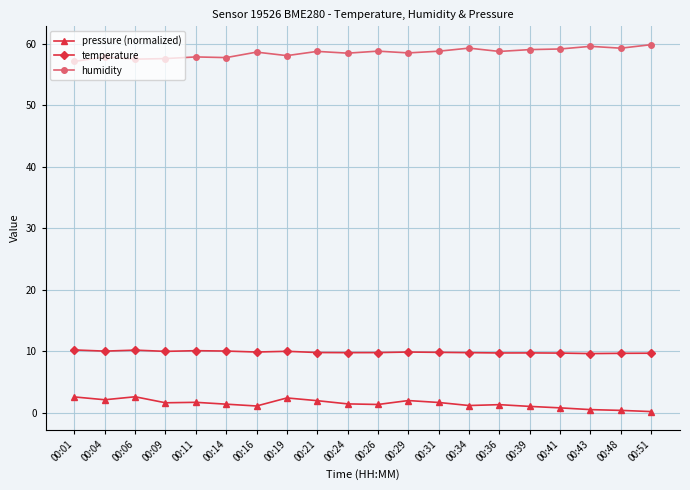

True or false: humidity has more than 0 points higher than both neighbors.

True